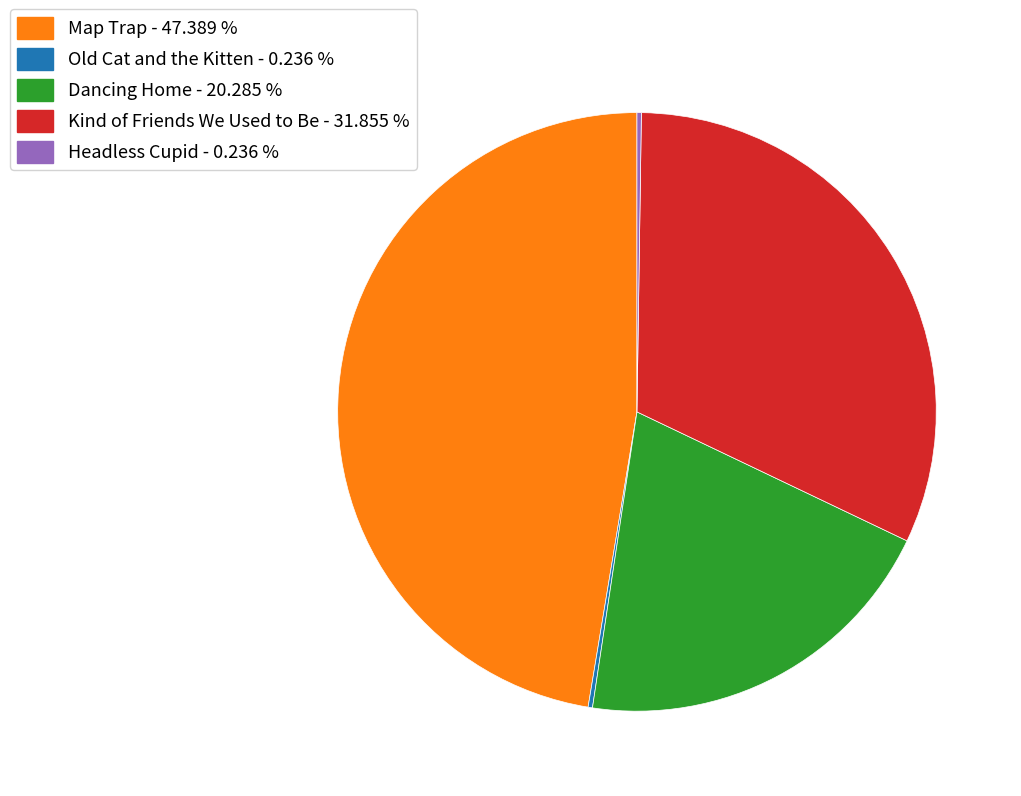

Is there a majority slice in this chart?

No